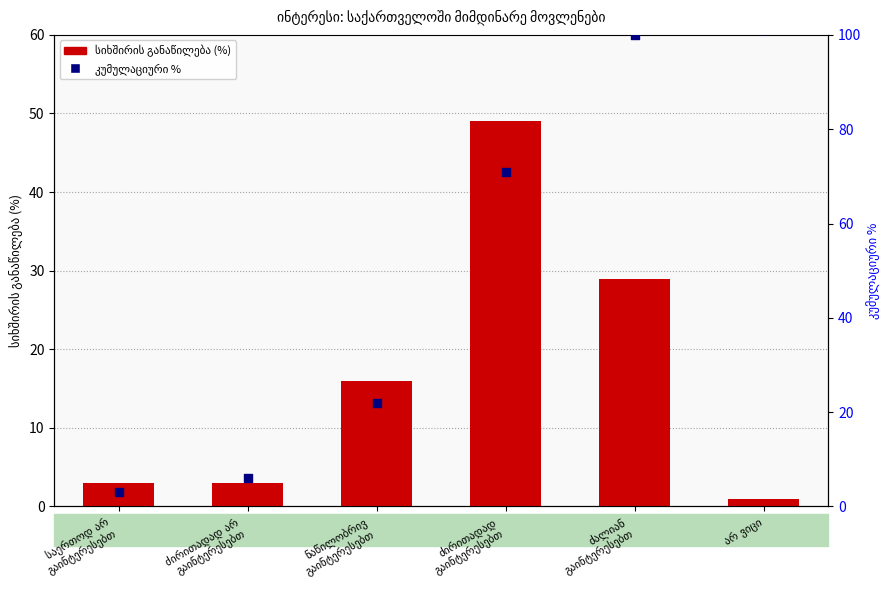

Which series has the largest total across all categories?

კუმულაციური %